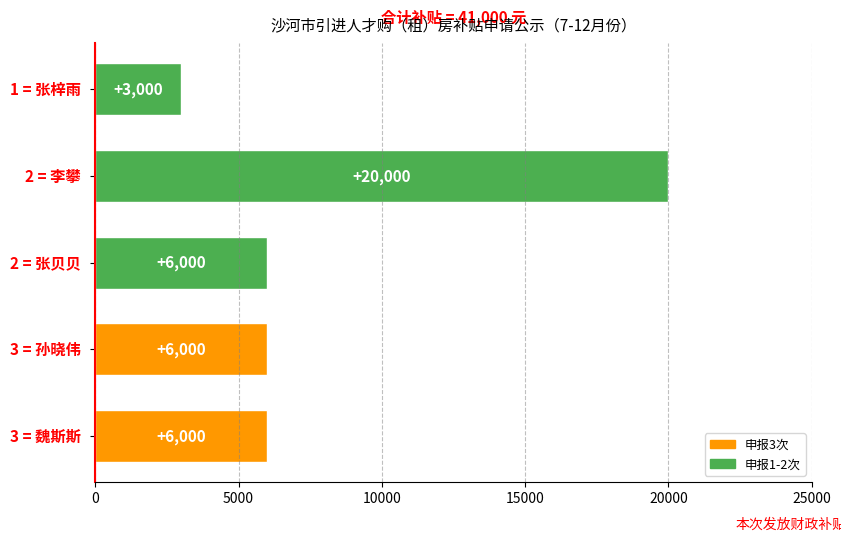

What is the sum of all values?

41000